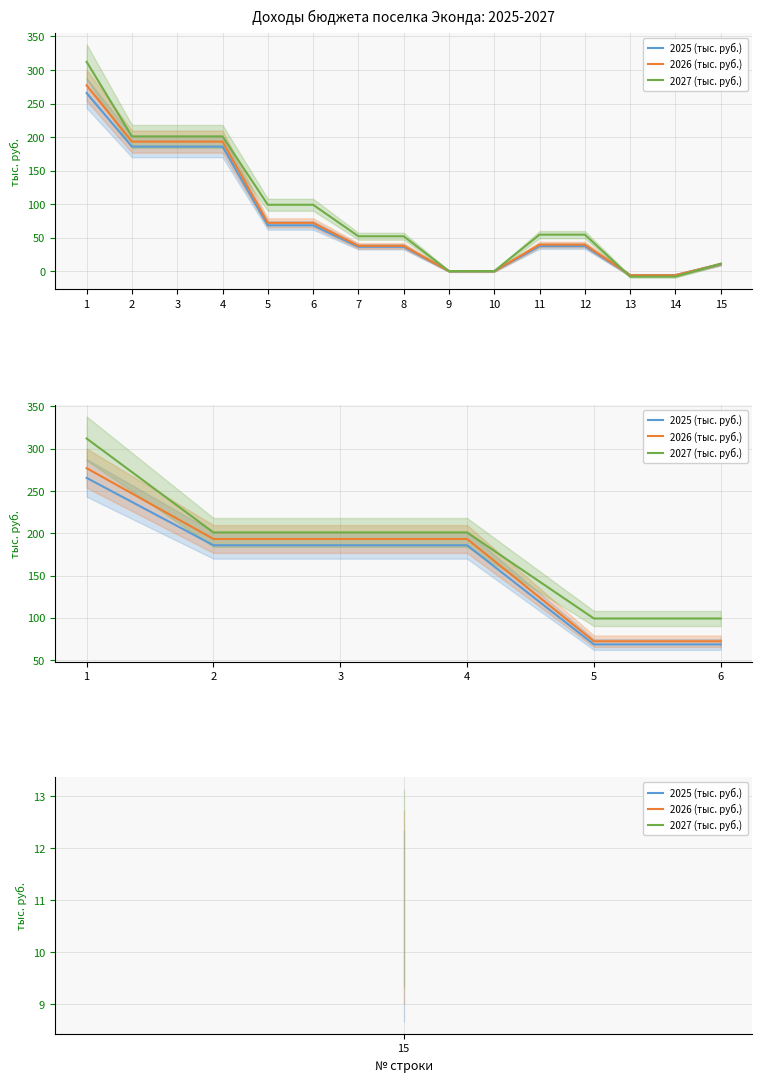

What are all the series names shown in the legend?

2025 (тыс. руб.), 2026 (тыс. руб.), 2027 (тыс. руб.)